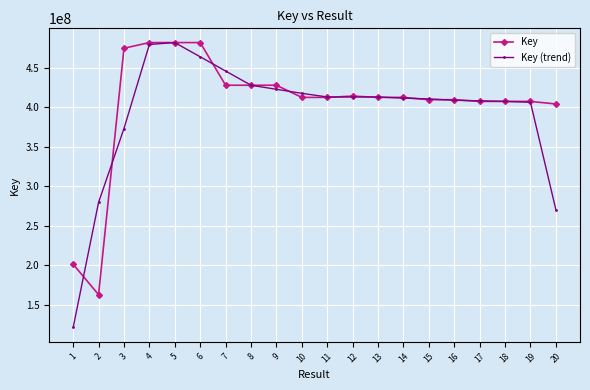

What is the highest value of the Key (trend) series?

481947224.3